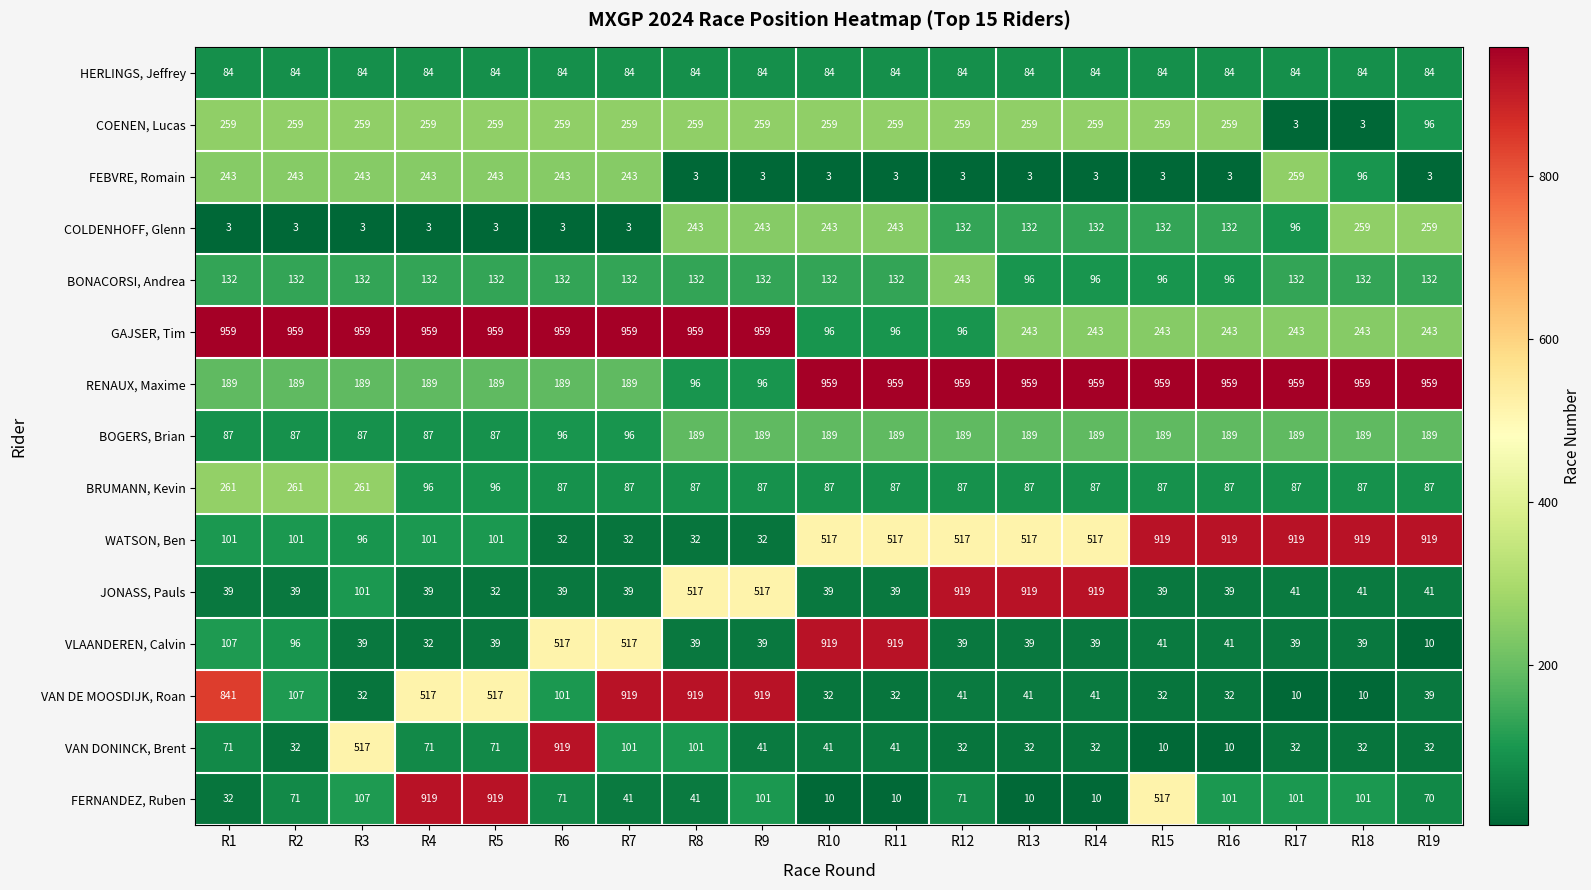

At R18, list the series in order from largest to smallest.

RENAUX, Maxime, WATSON, Ben, COLDENHOFF, Glenn, GAJSER, Tim, BOGERS, Brian, BONACORSI, Andrea, FERNANDEZ, Ruben, FEBVRE, Romain, BRUMANN, Kevin, HERLINGS, Jeffrey, JONASS, Pauls, VLAANDEREN, Calvin, VAN DONINCK, Brent, VAN DE MOOSDIJK, Roan, COENEN, Lucas